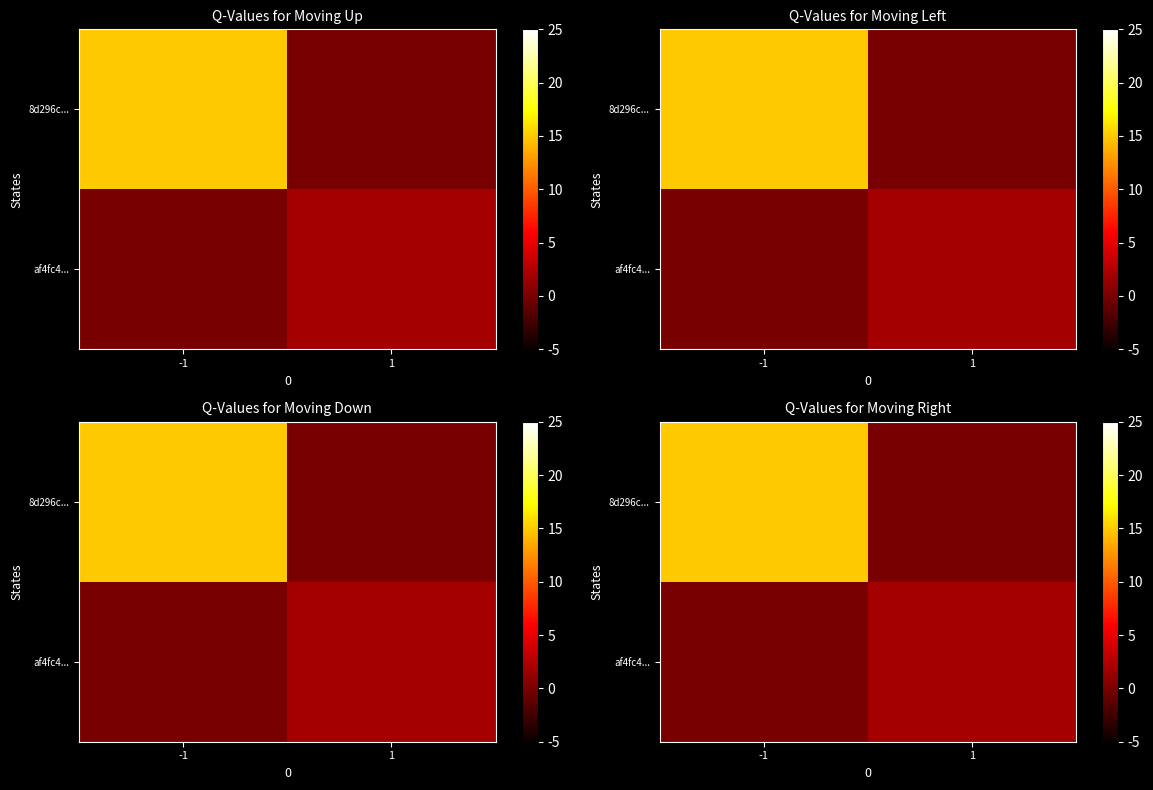

The value of 8d296c... at 1 is -8. True or false?

False